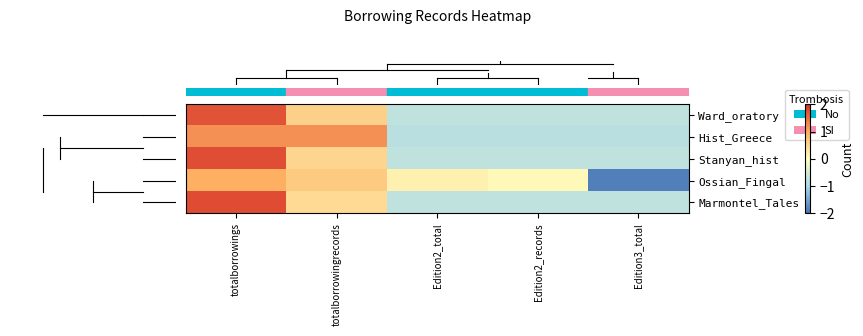

At which category does the chart reach its peak across all series?

totalborrowings